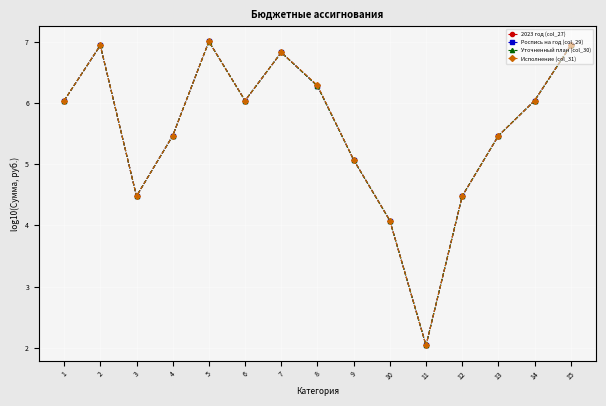

What is the difference between the maximum and minimum values in the Роспись на год (col_29) series?

5.0